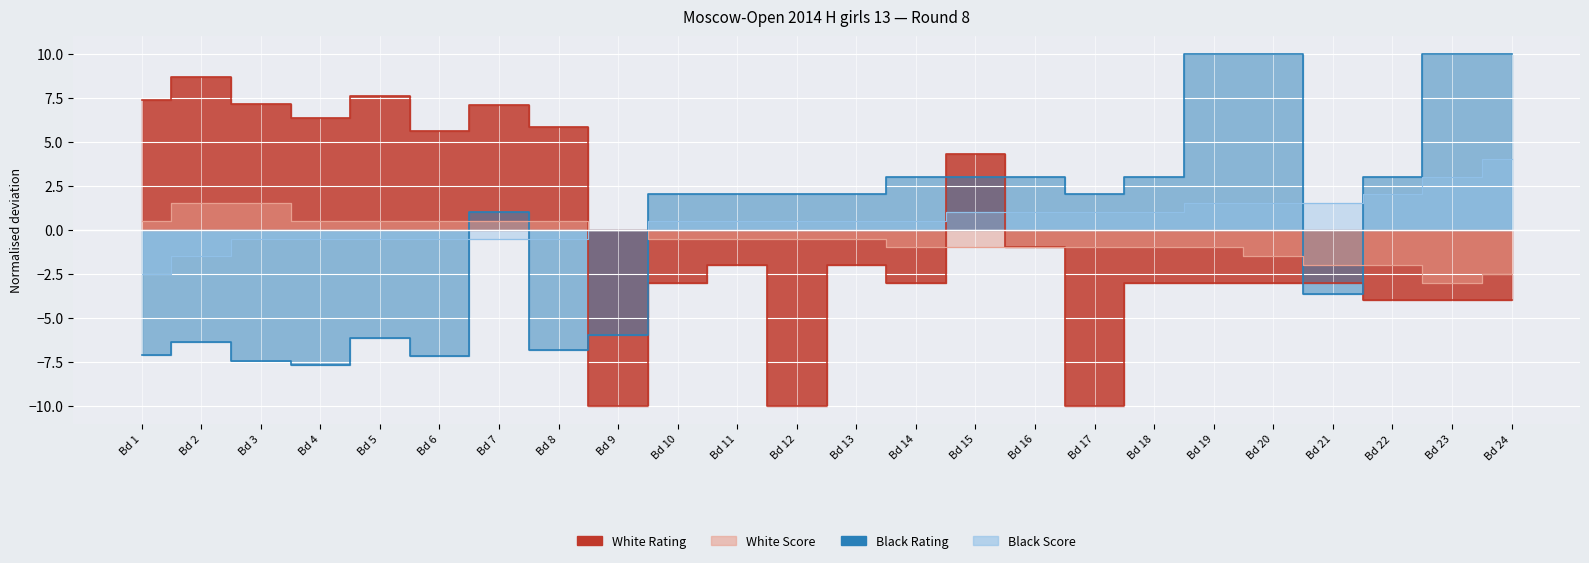

What is the lowest value of the White Rating series?

-10.0